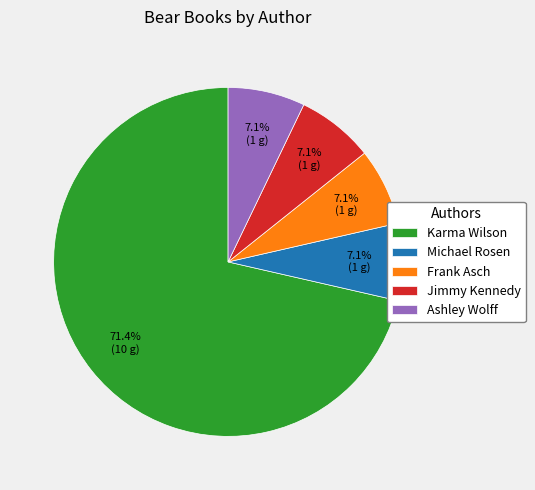

Combined, do Michael Rosen and Frank Asch account for over 50%?

No